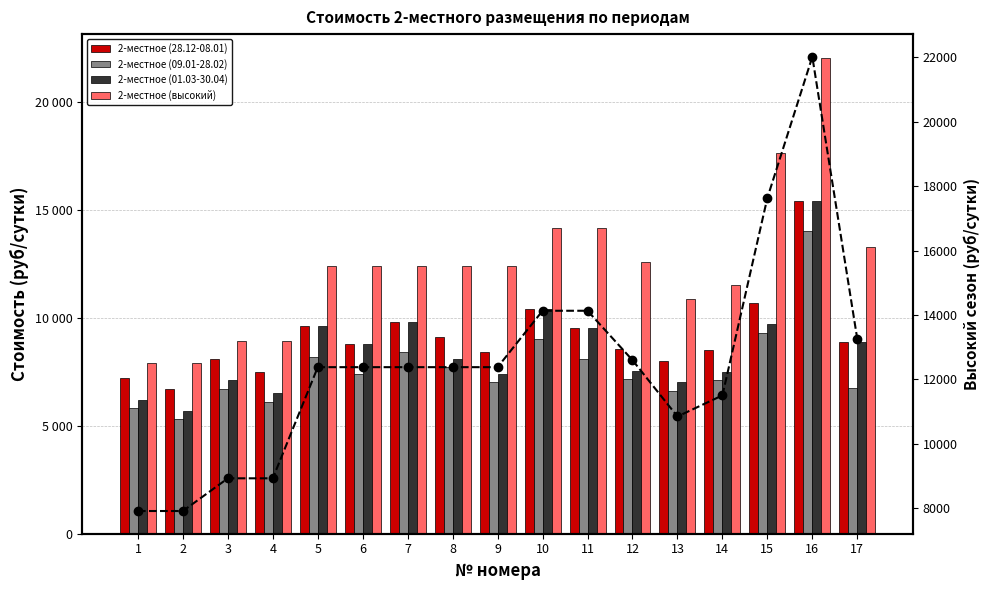

How many distinct data groups are displayed?

5